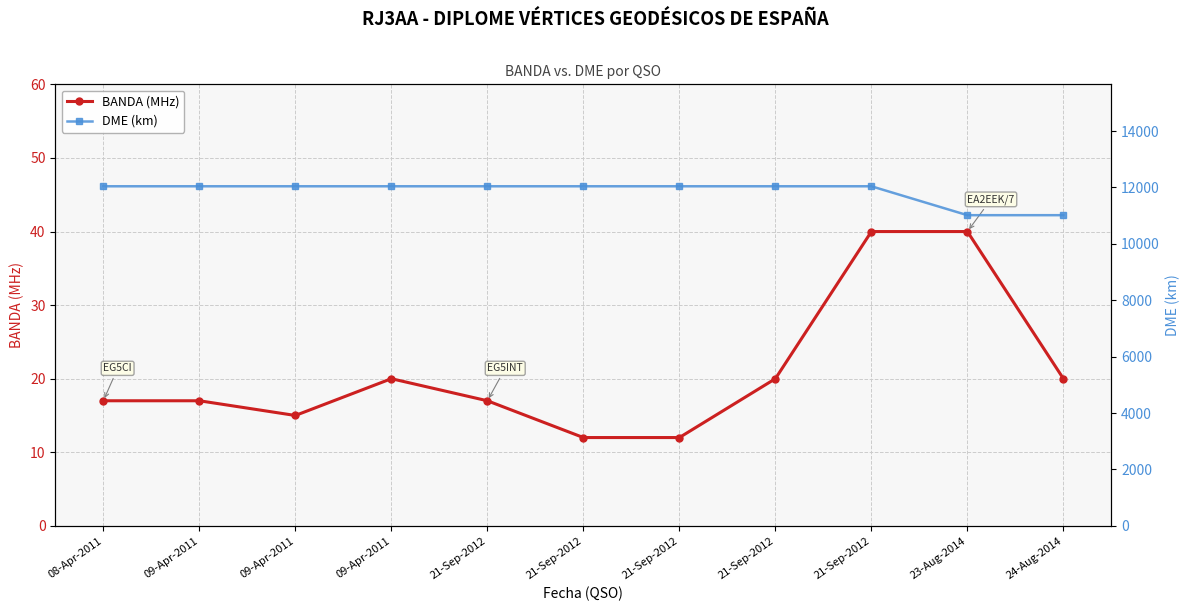

What is the maximum value for BANDA (MHz)?

40